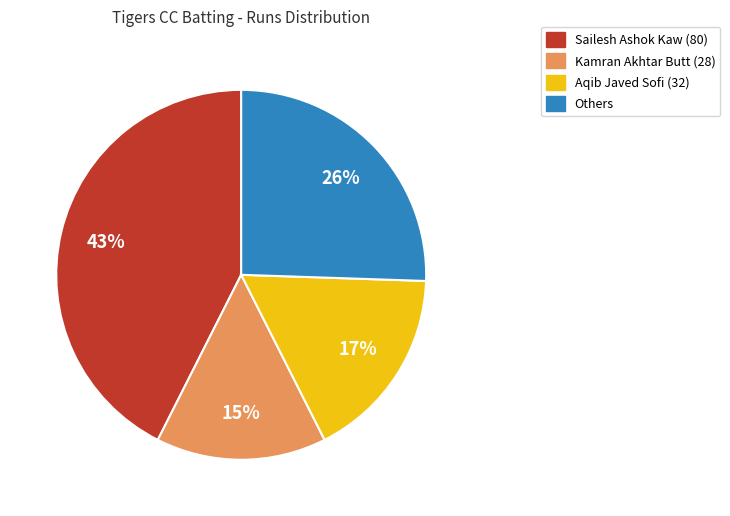

To the nearest percent, what is the difference between the largest and smallest slice percentages?

28%